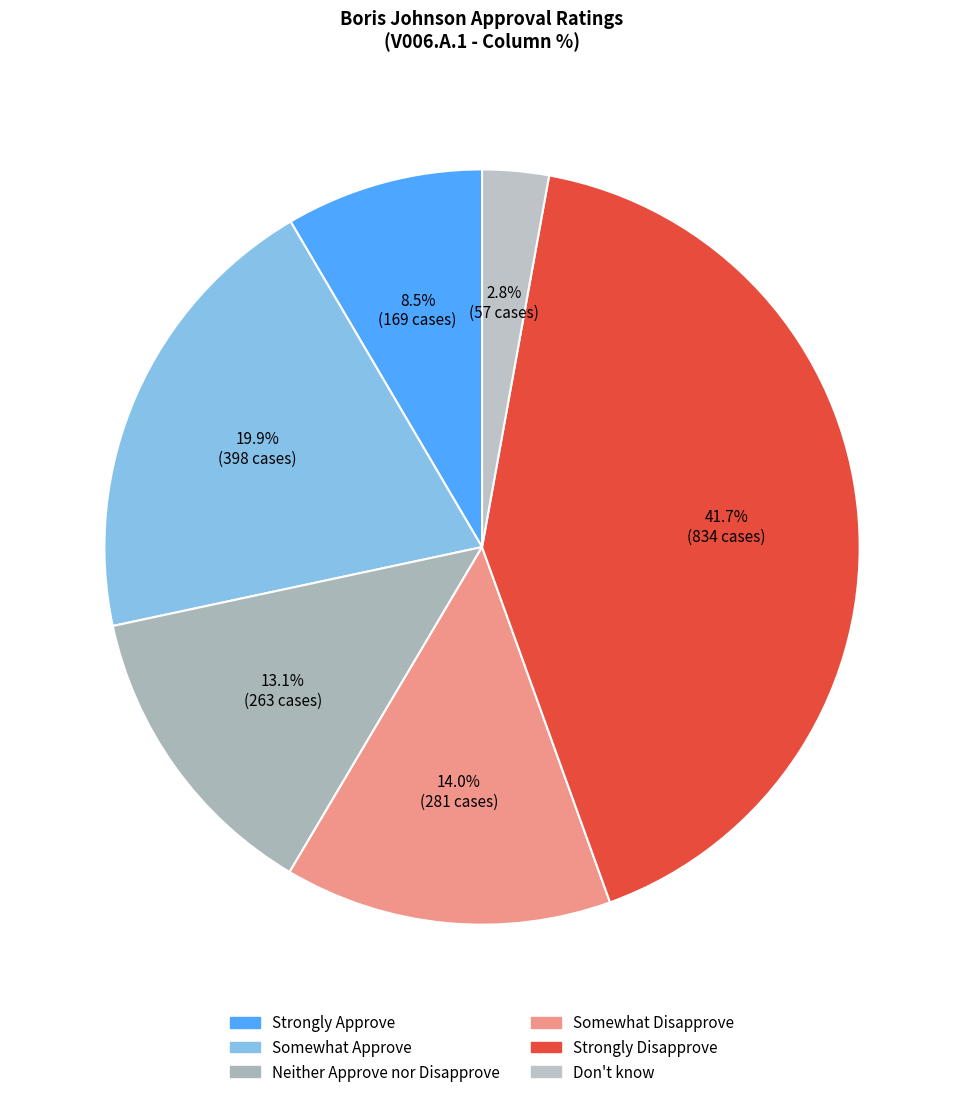

What is the total percentage of Don't know and Somewhat Disapprove?

16.9%